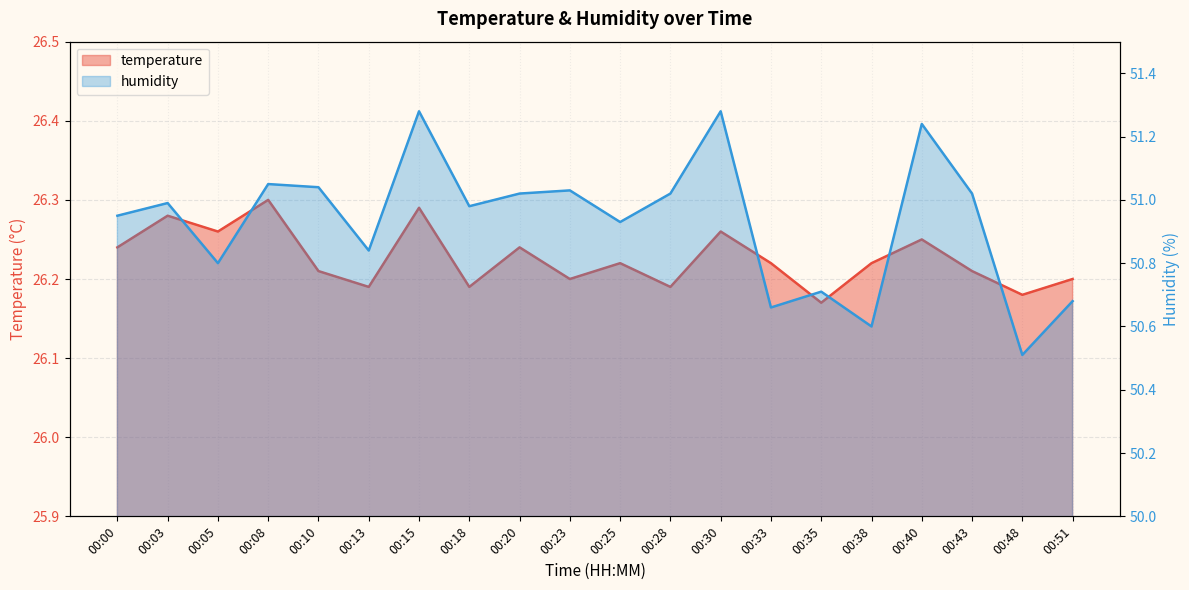

The value of humidity at 00:20 is 20.8. True or false?

False